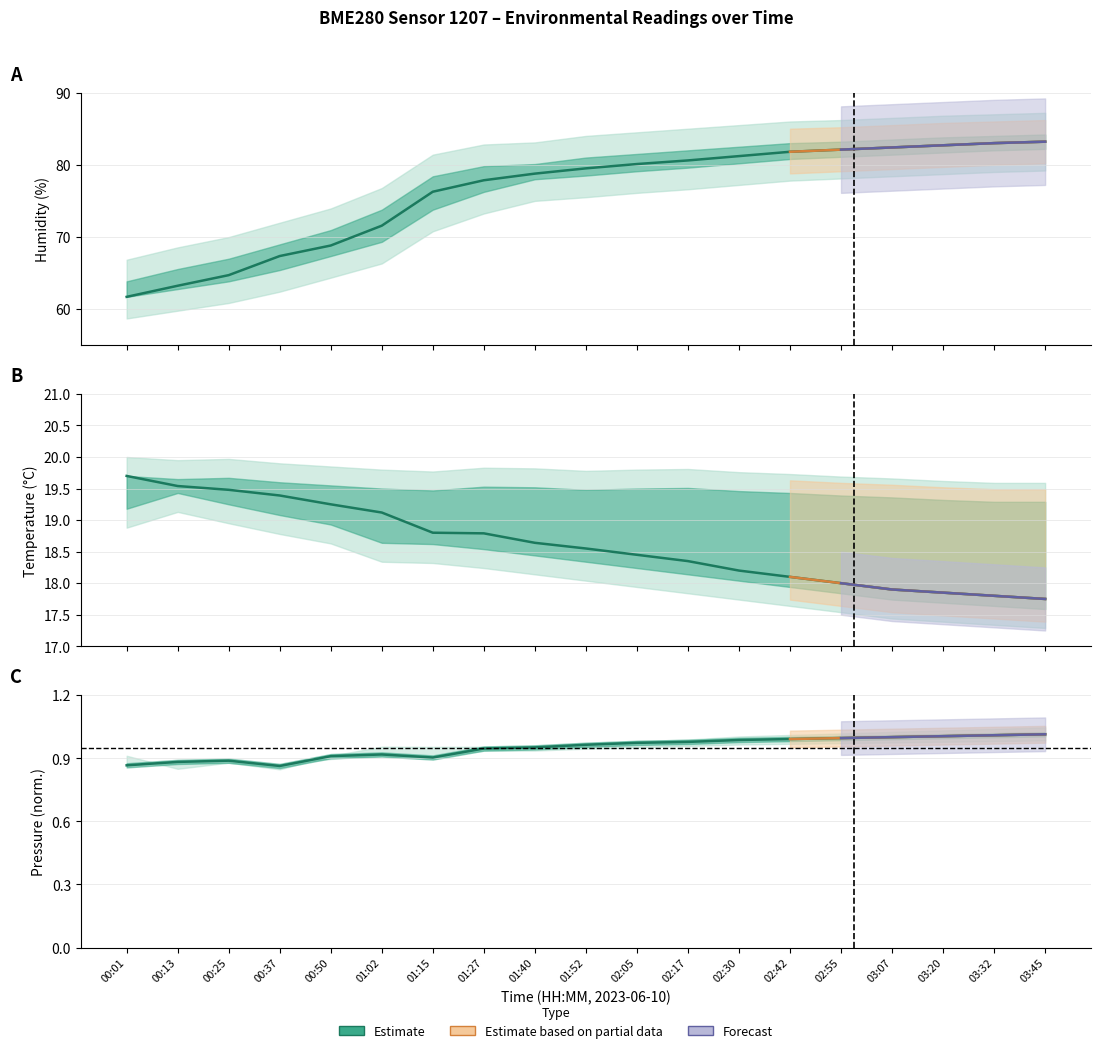

Is the value of temperature at 02:05 greater than the value of pressure at 00:50?

Yes